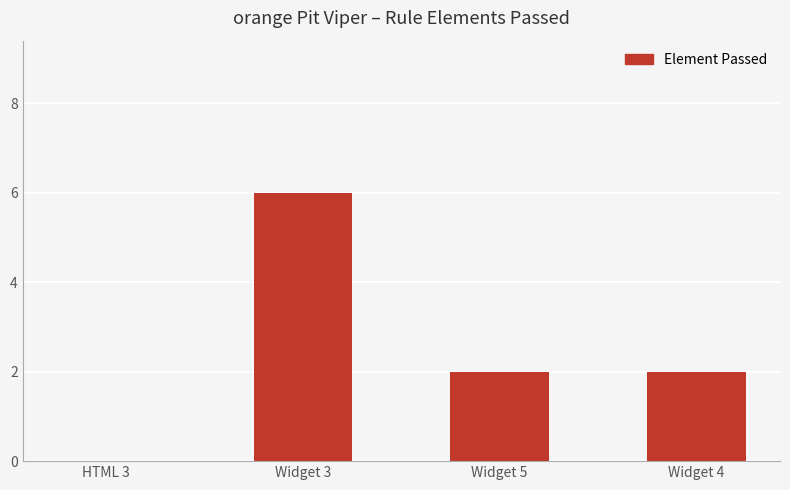

The value at HTML 3 is 0. True or false?

True